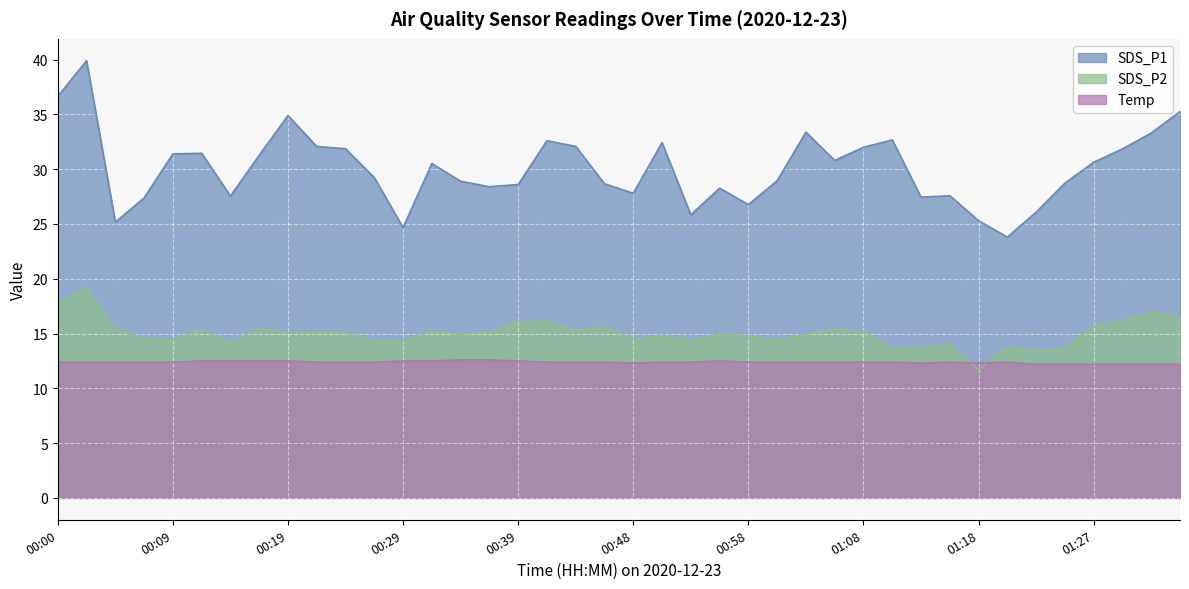

Between which two adjacent categories do Temp and SDS_P2 first intersect?

01:15 and 01:18